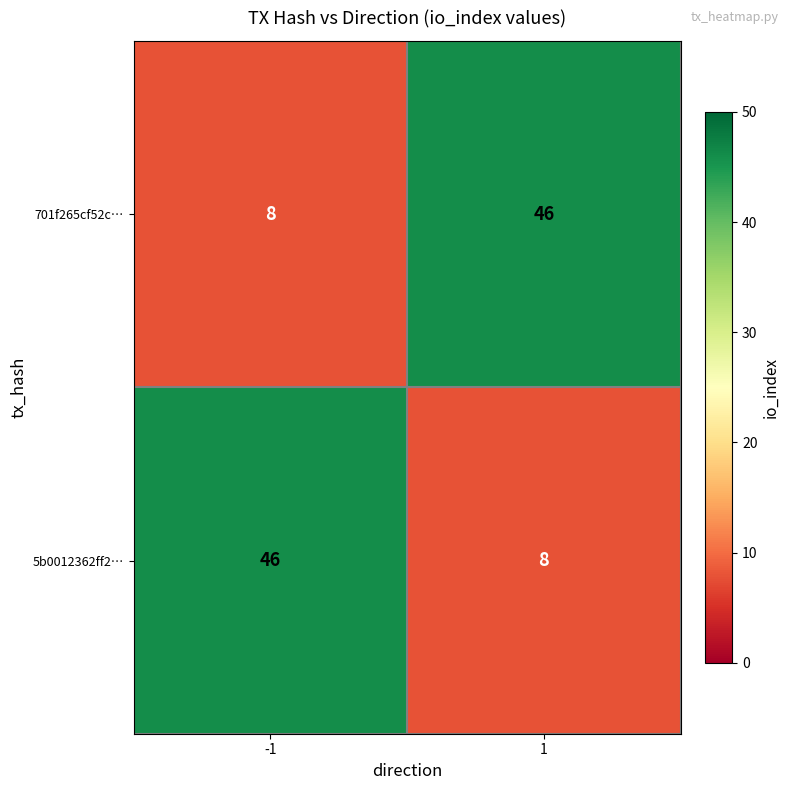

What is the lowest value of the 5b0012362ff2… series?

8